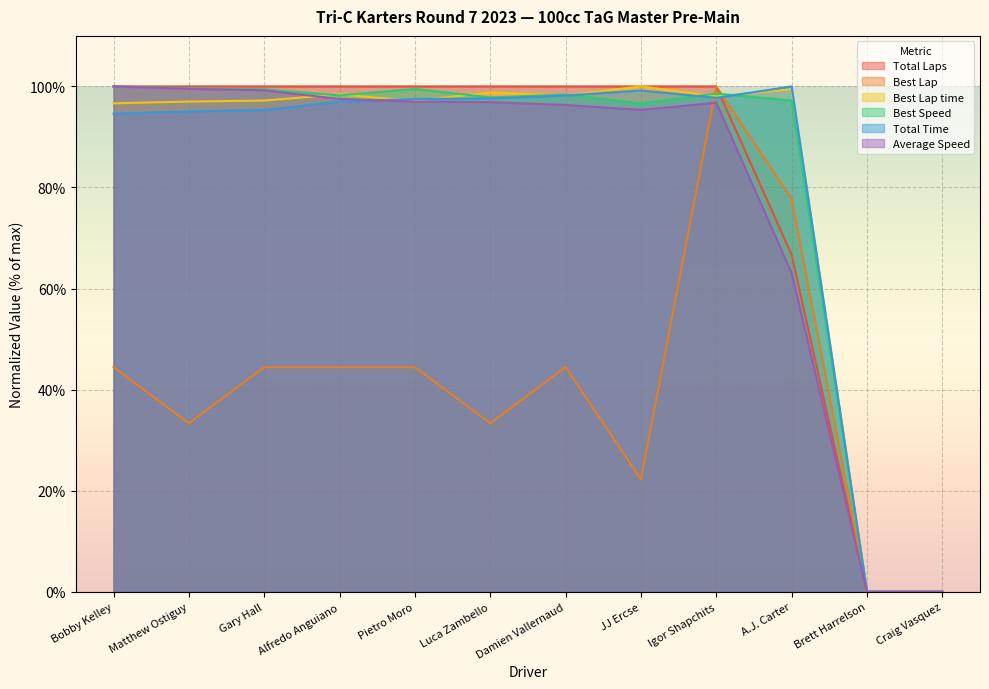

Which has a higher value, Damien Vallernaud or JJ Ercse?

Damien Vallernaud